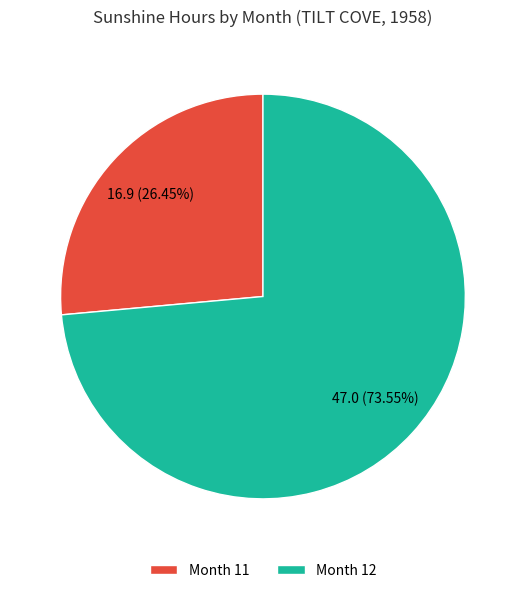

Combined, do Month 11 and Month 12 account for over 50%?

Yes